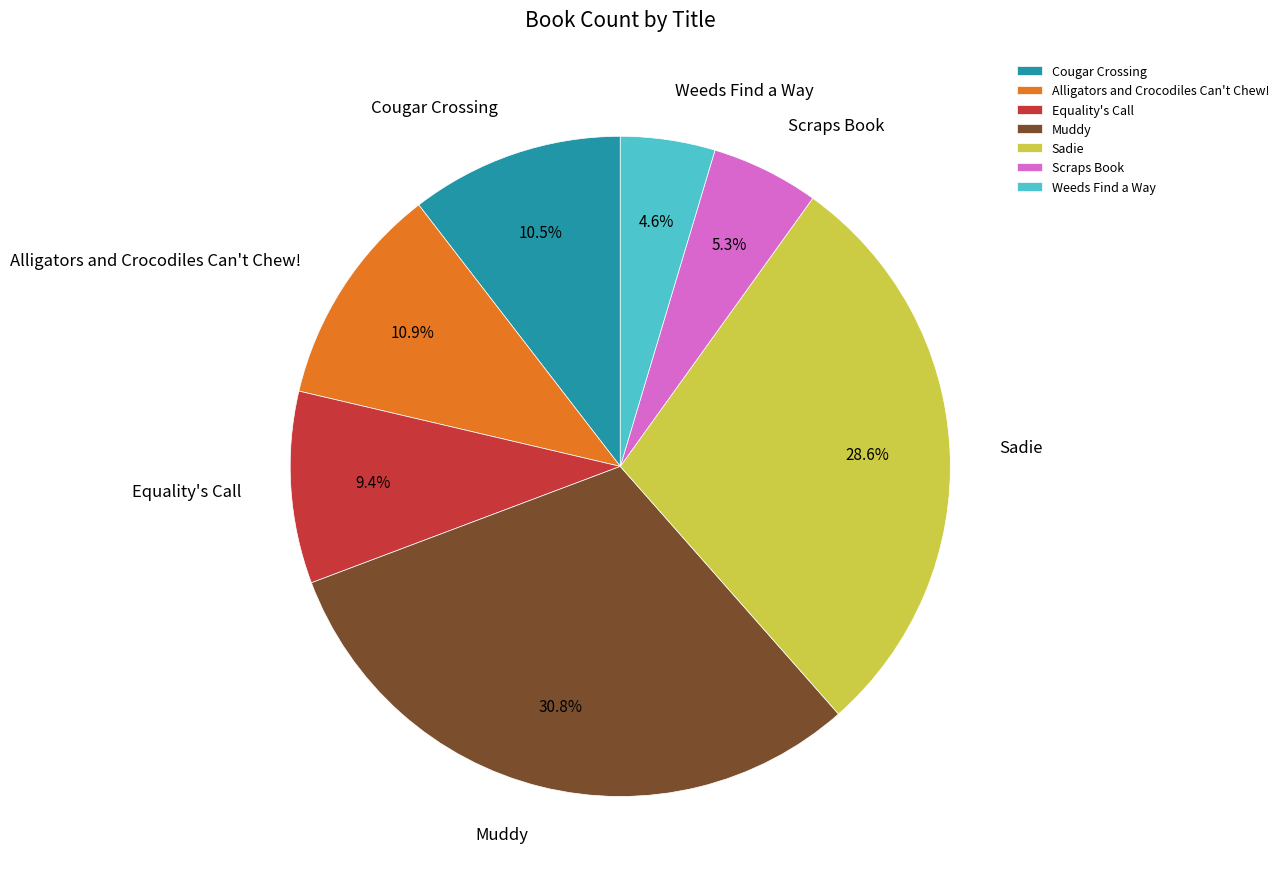

To the nearest percent, what portion does Sadie represent?

29%